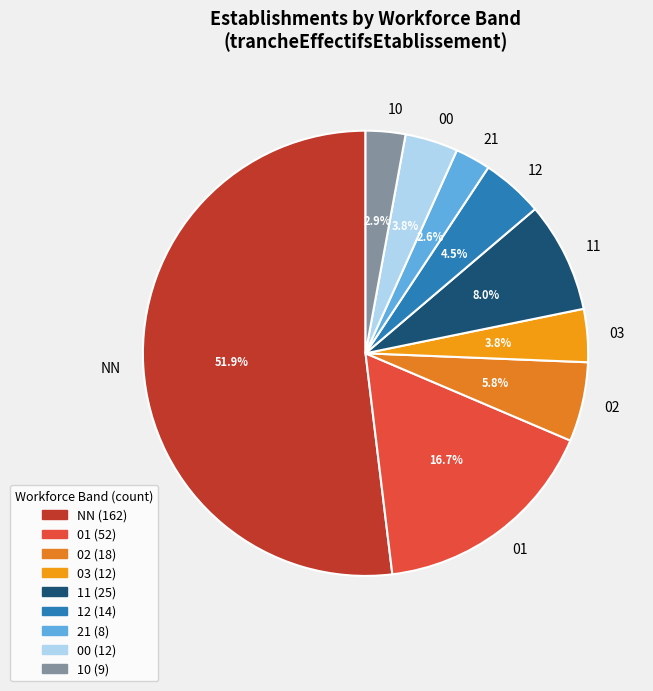

To the nearest percent, what is the difference between the largest and smallest slice percentages?

49%